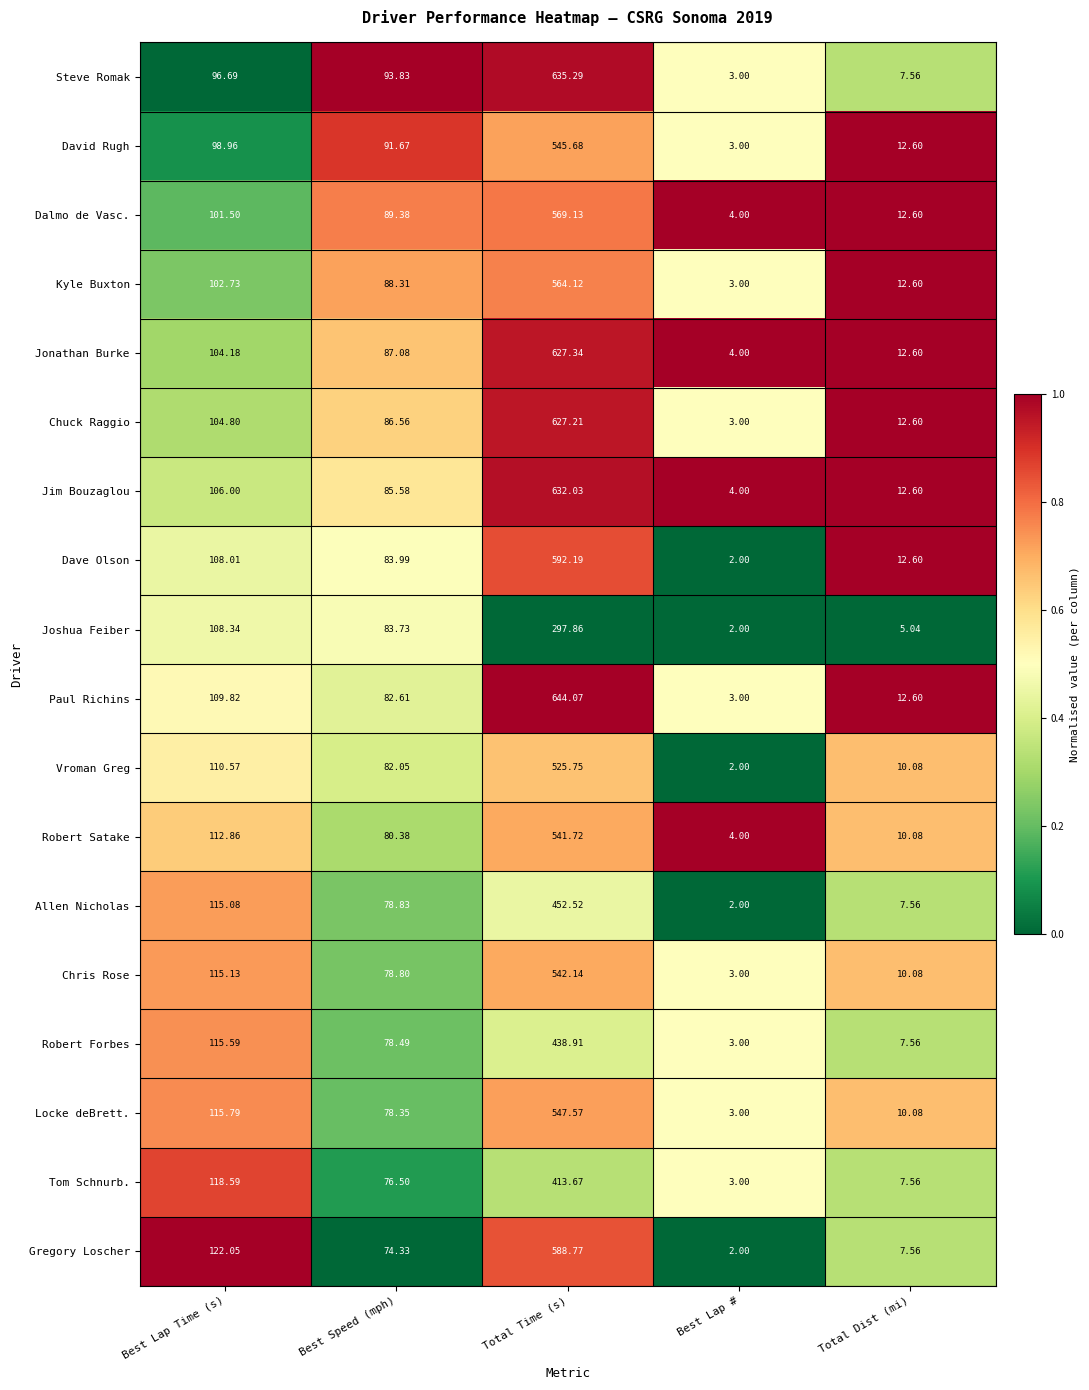

At which category does the chart reach its peak across all series?

Total Time (s)